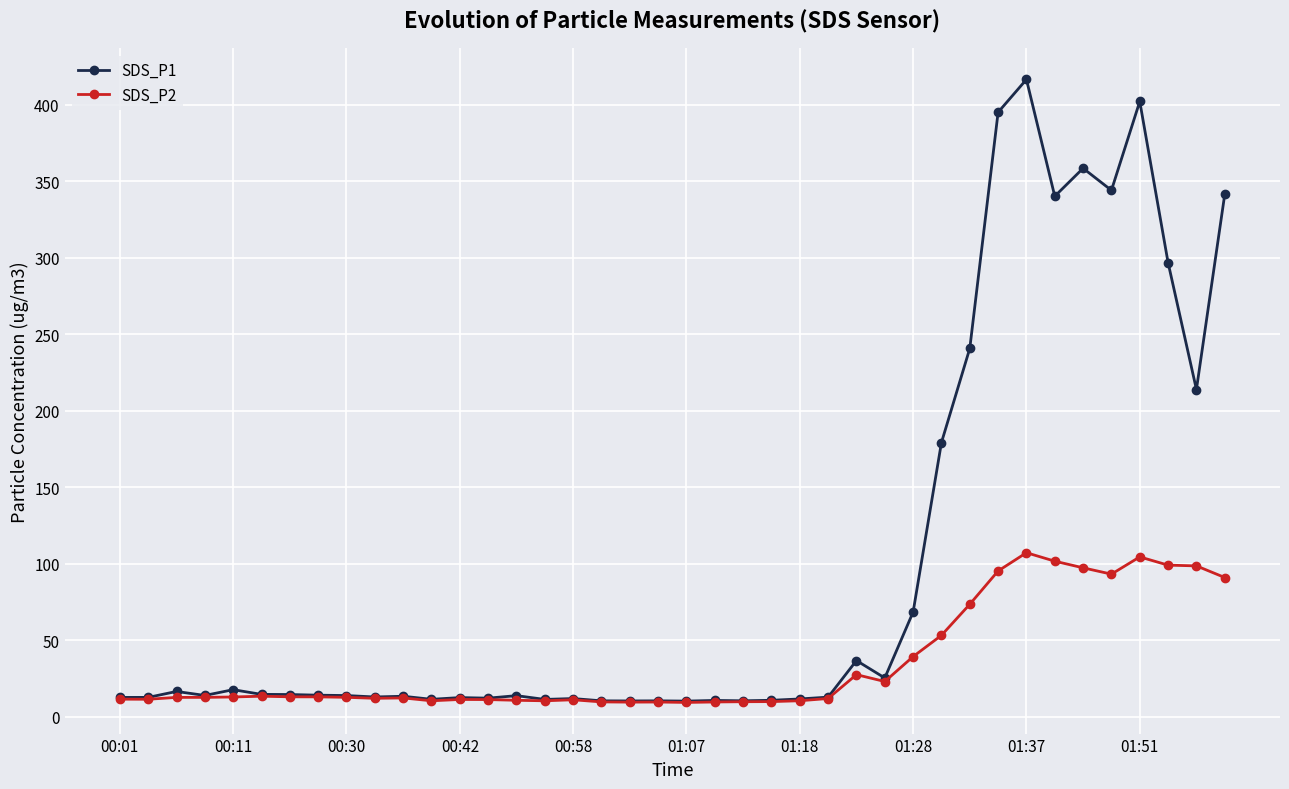

What is the value of the SDS_P1 point at the 3rd from the left?

16.4